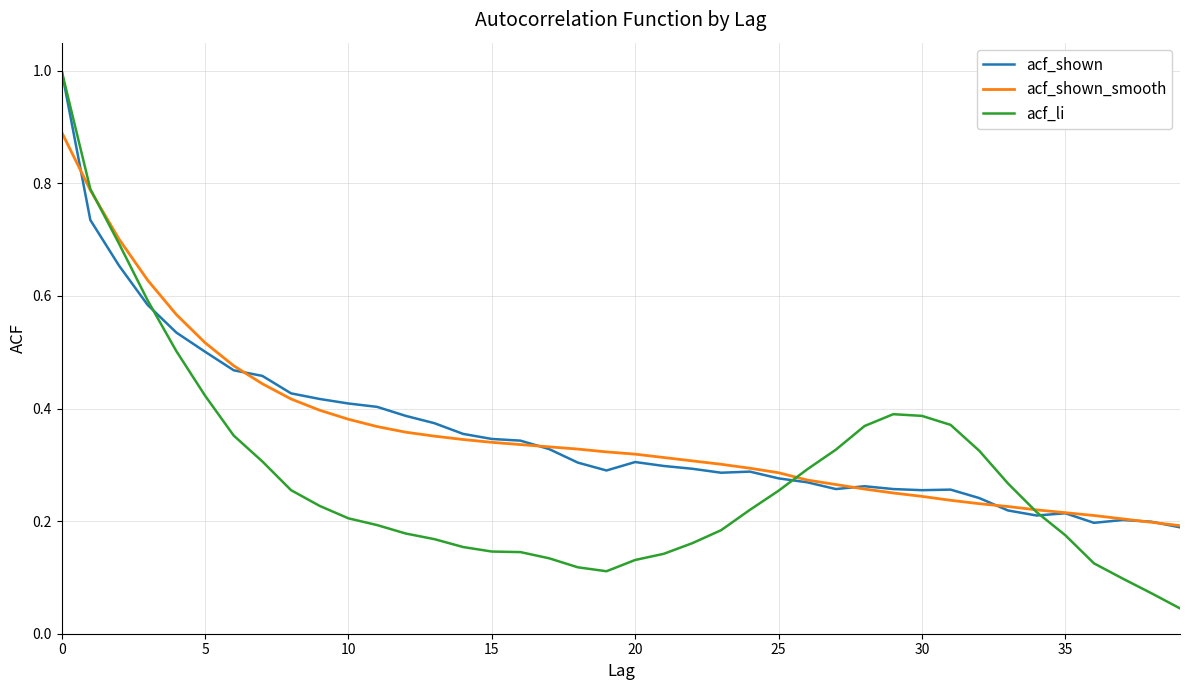

At how many categories does at least one series exceed 0?

40